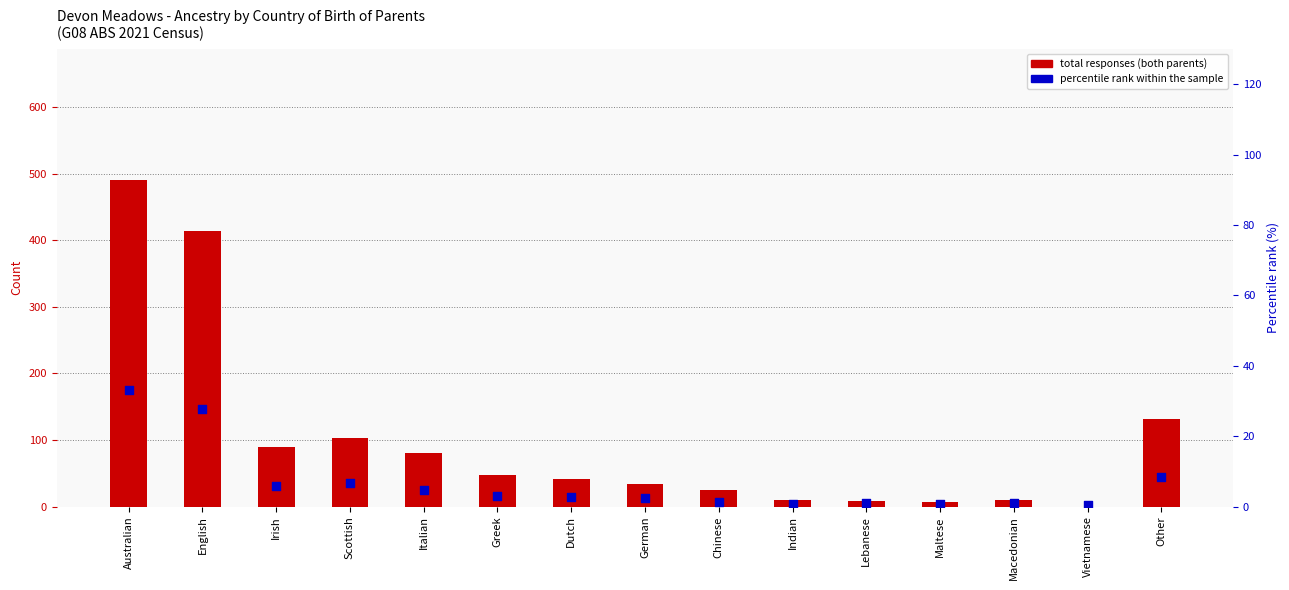

Which series contains the highest Y value?

total responses (both parents)